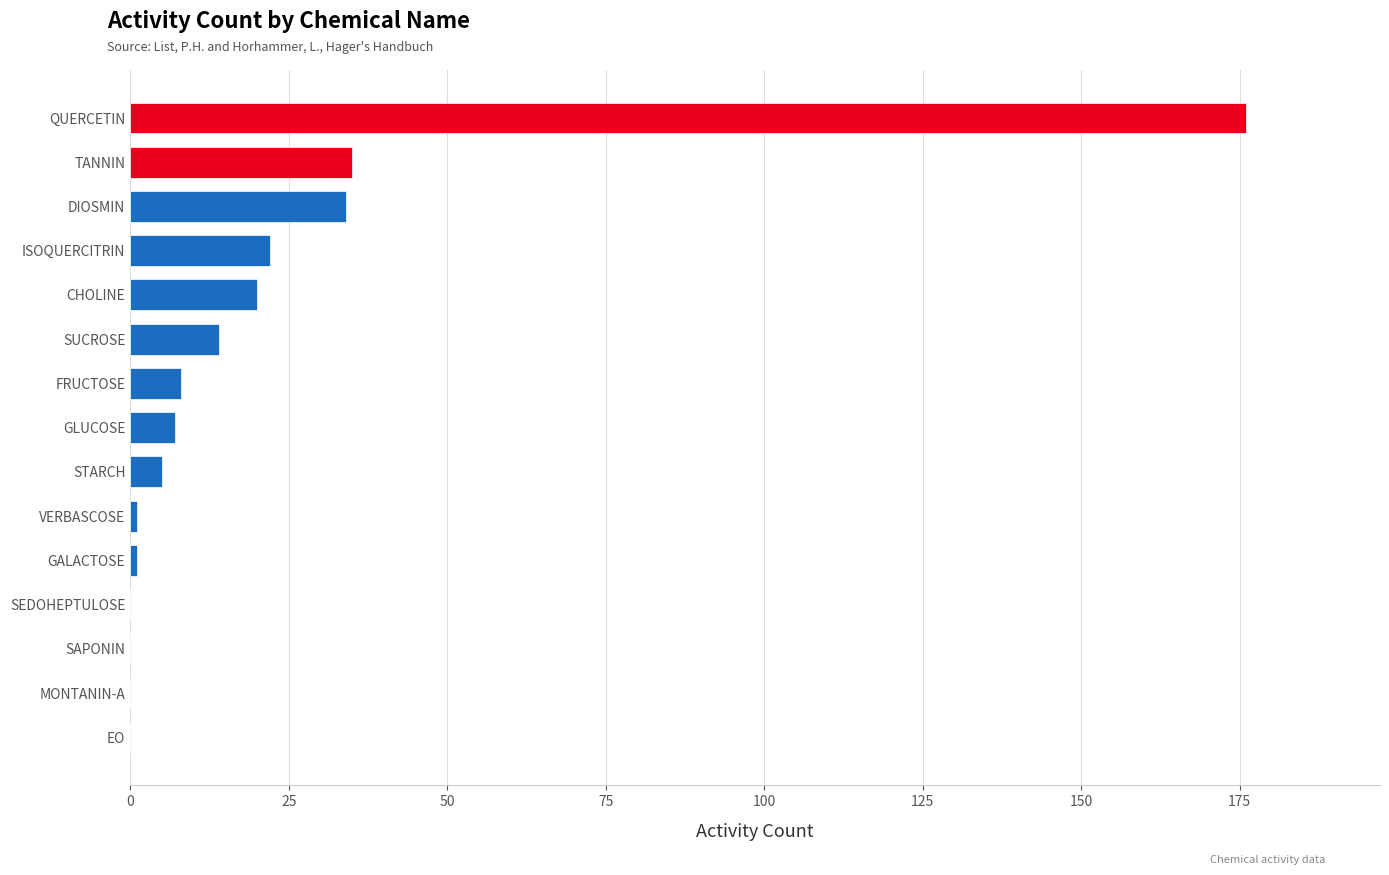

At which category does the chart reach its peak across all series?

QUERCETIN